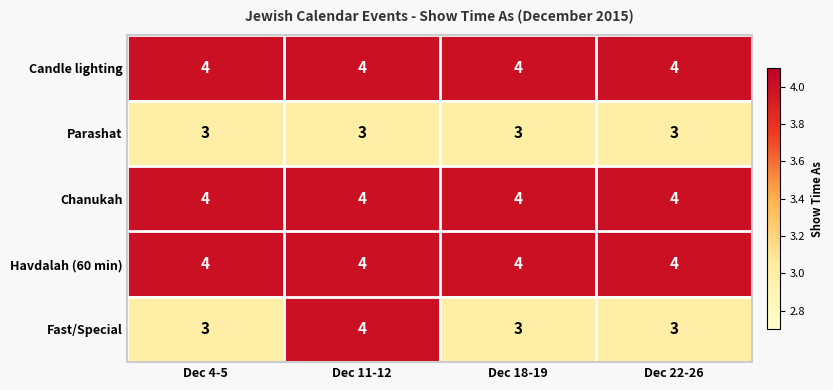

Which series has the widest spread of values?

Fast/Special